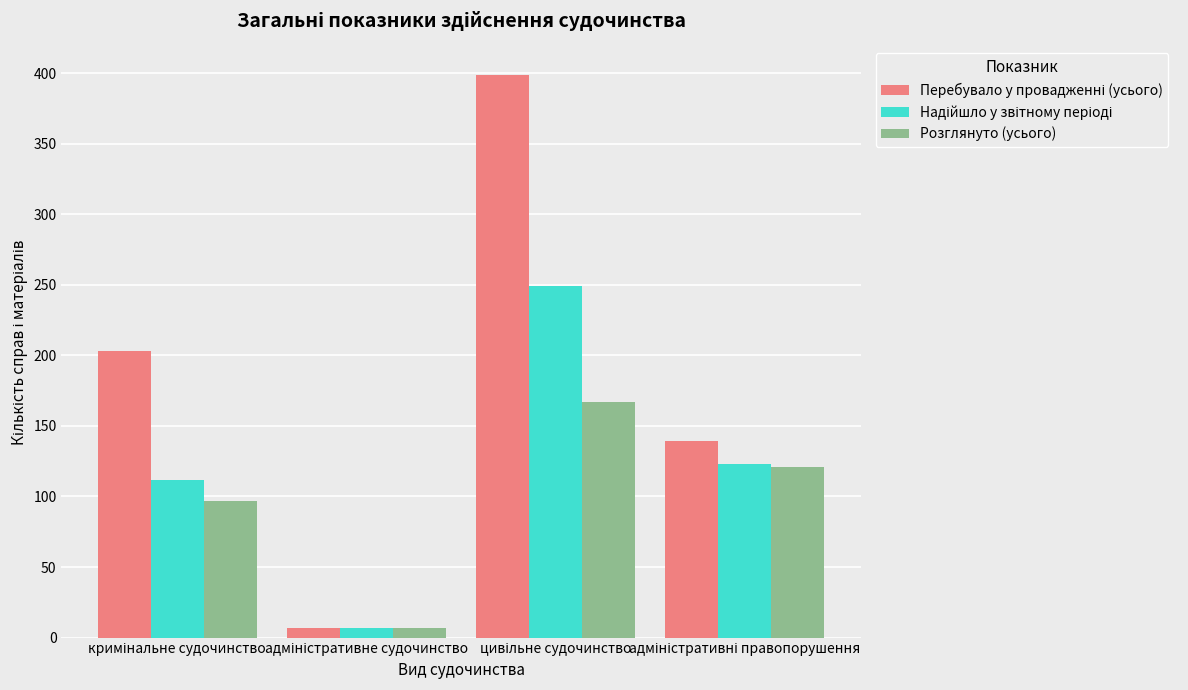

What is the difference between the maximum and minimum values in the Розглянуто (усього) series?

160